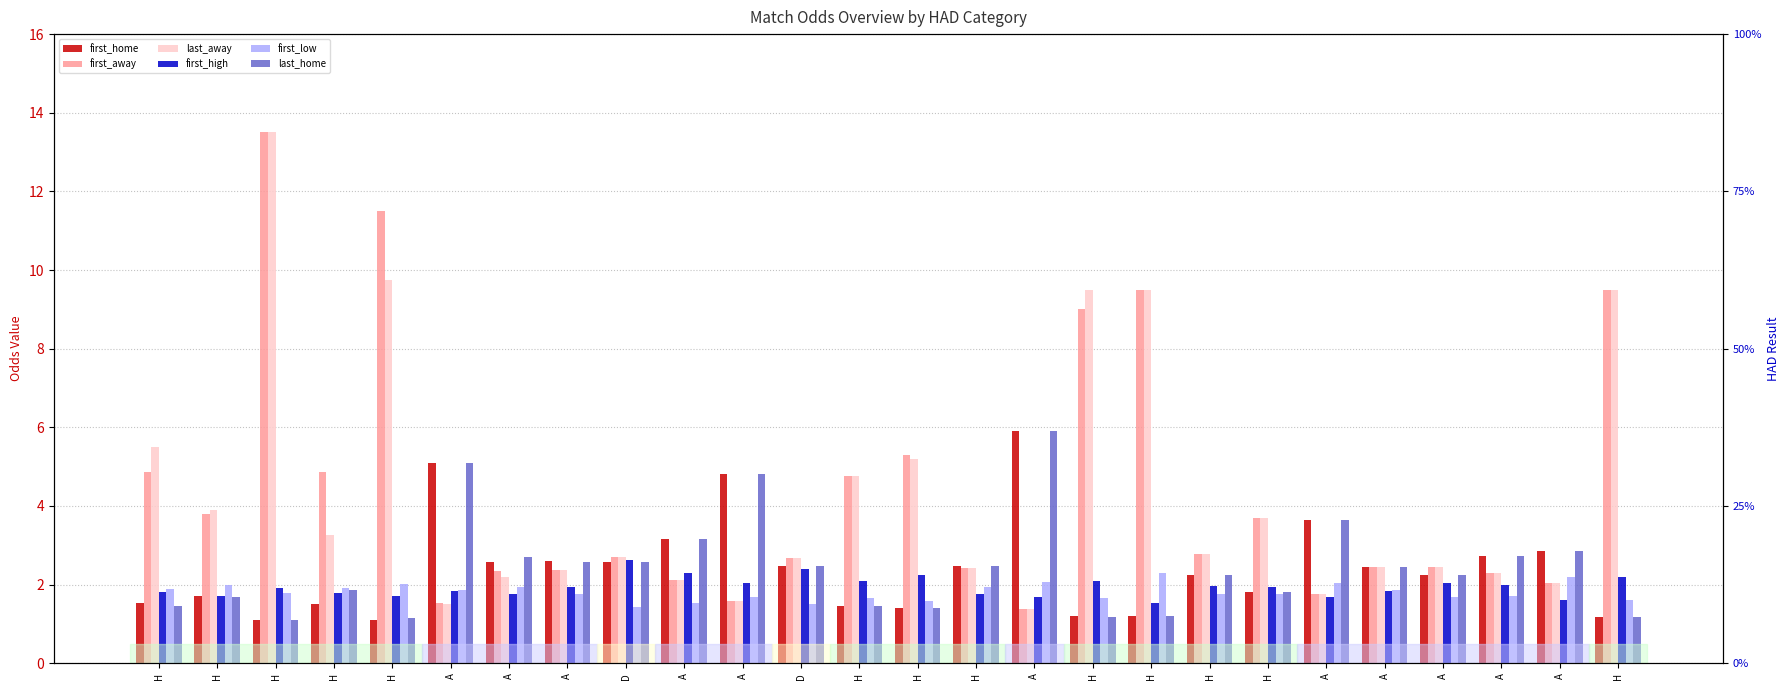

What is the difference between the highest and lowest values at H?

4.0